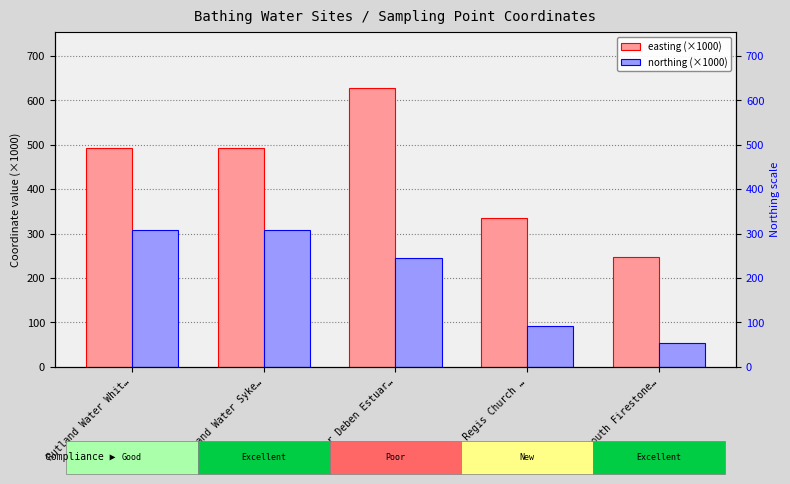

Reading left to right, extract all data points from this chart.

easting (×1000): Rutland Water Whit…=492.6	Rutland Water Syke…=493.9	River Deben Estuar…=628.6	Lyme Regis Church …=334.4	Plymouth Firestone…=246.4
northing (×1000): Rutland Water Whit…=308.2	Rutland Water Syke…=308.2	River Deben Estuar…=244.9	Lyme Regis Church …=92.1	Plymouth Firestone…=53.4